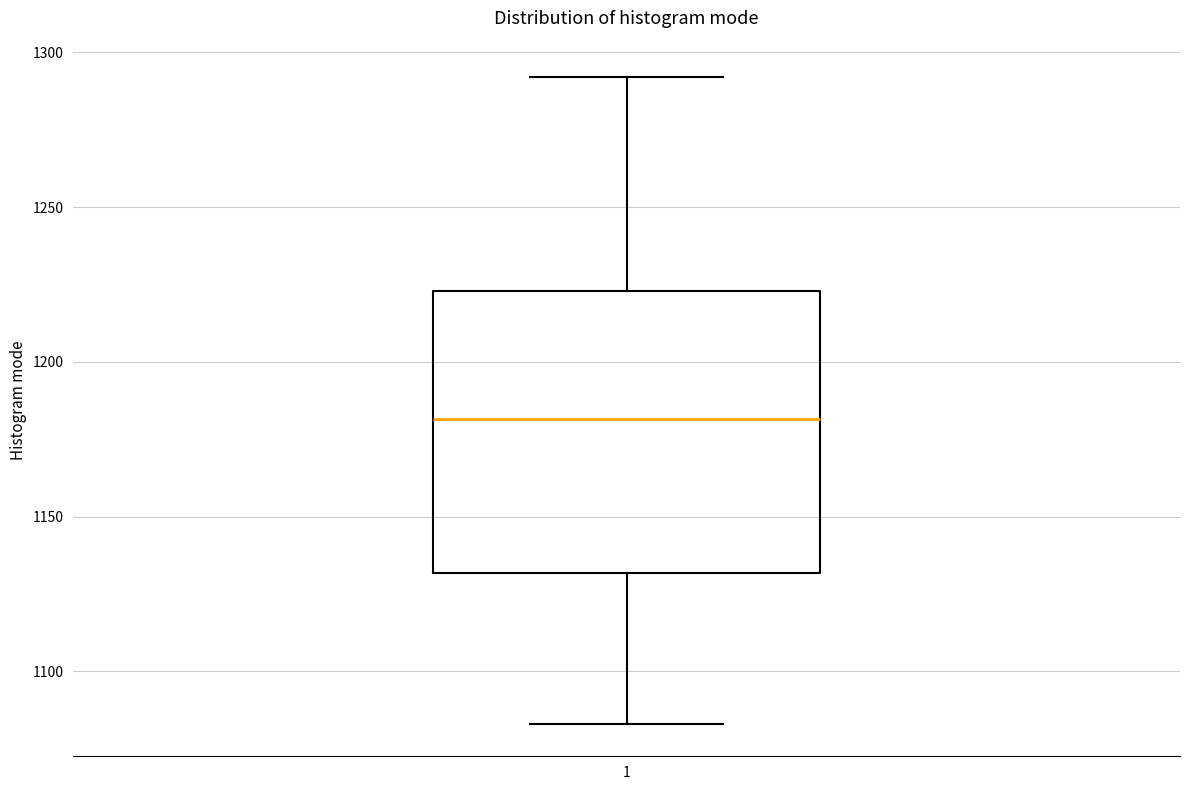

Transcribe this box plot: give where the median line is, the range the box spans, and where the two whiskers end, as read against the y-axis. The values are not printed on the chart, so give them approximately, as read against the axis.

median 1180, box 1130 to 1225, whiskers 1085 to 1290